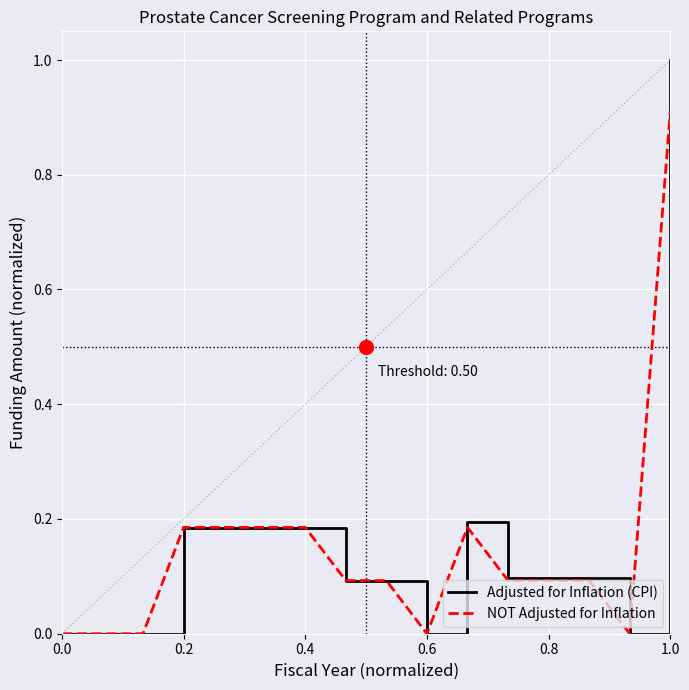

What is the maximum value shown in the chart?

1.0